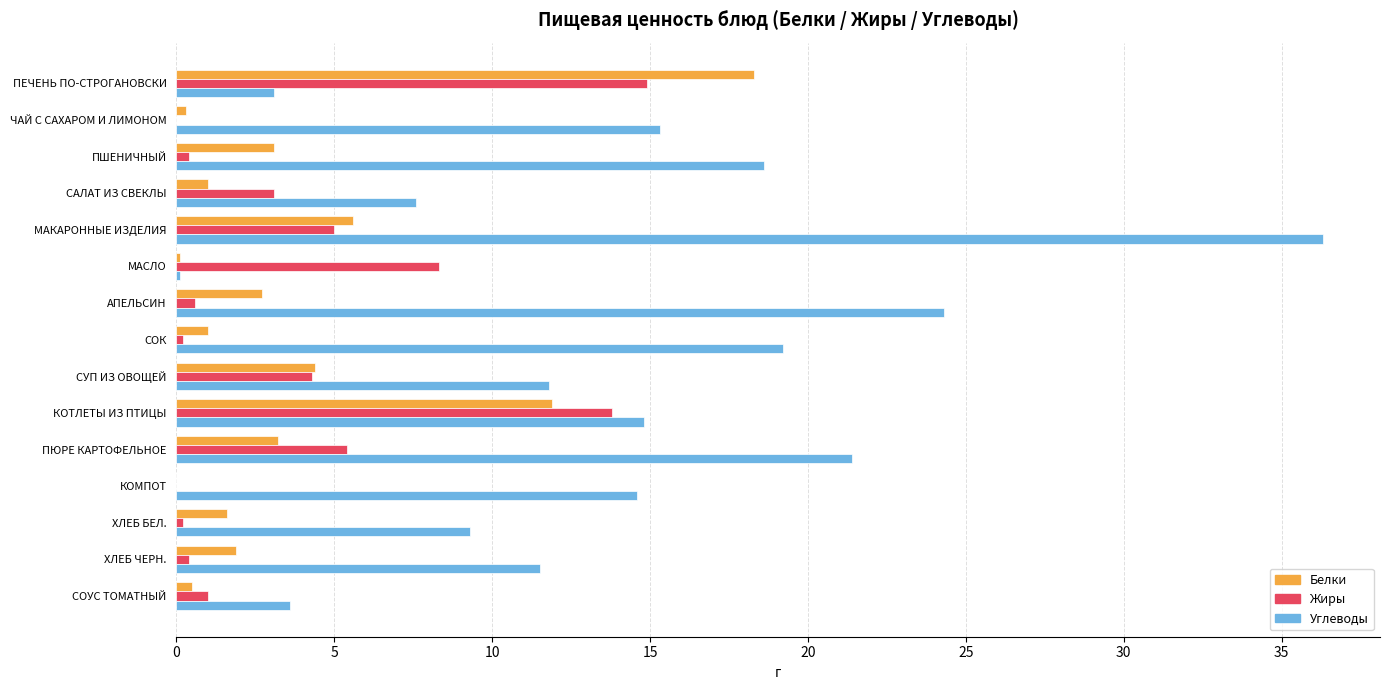

Which series has the largest total across all categories?

Углеводы